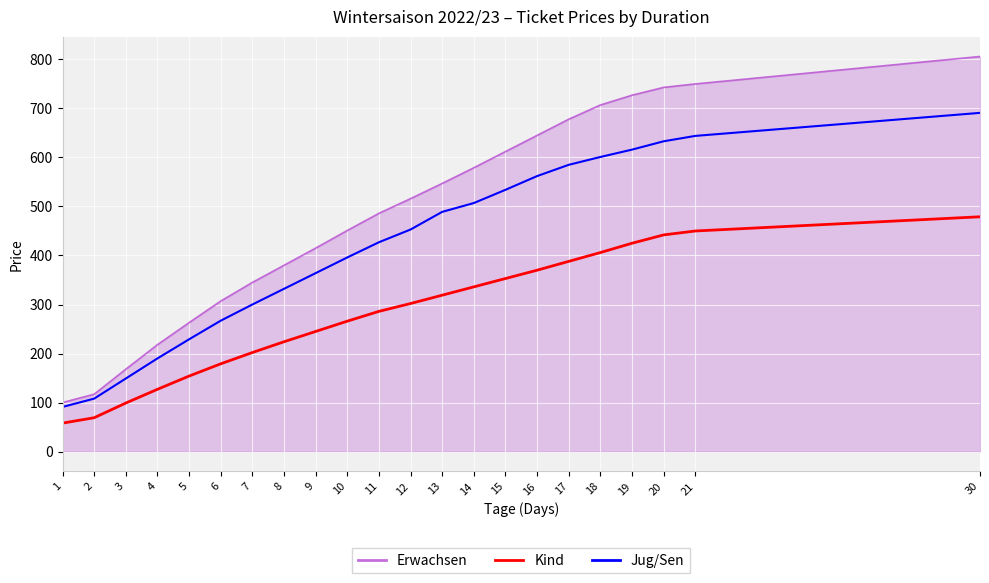

What is the difference between the second highest and minimum values in the Jug/Sen series?

553